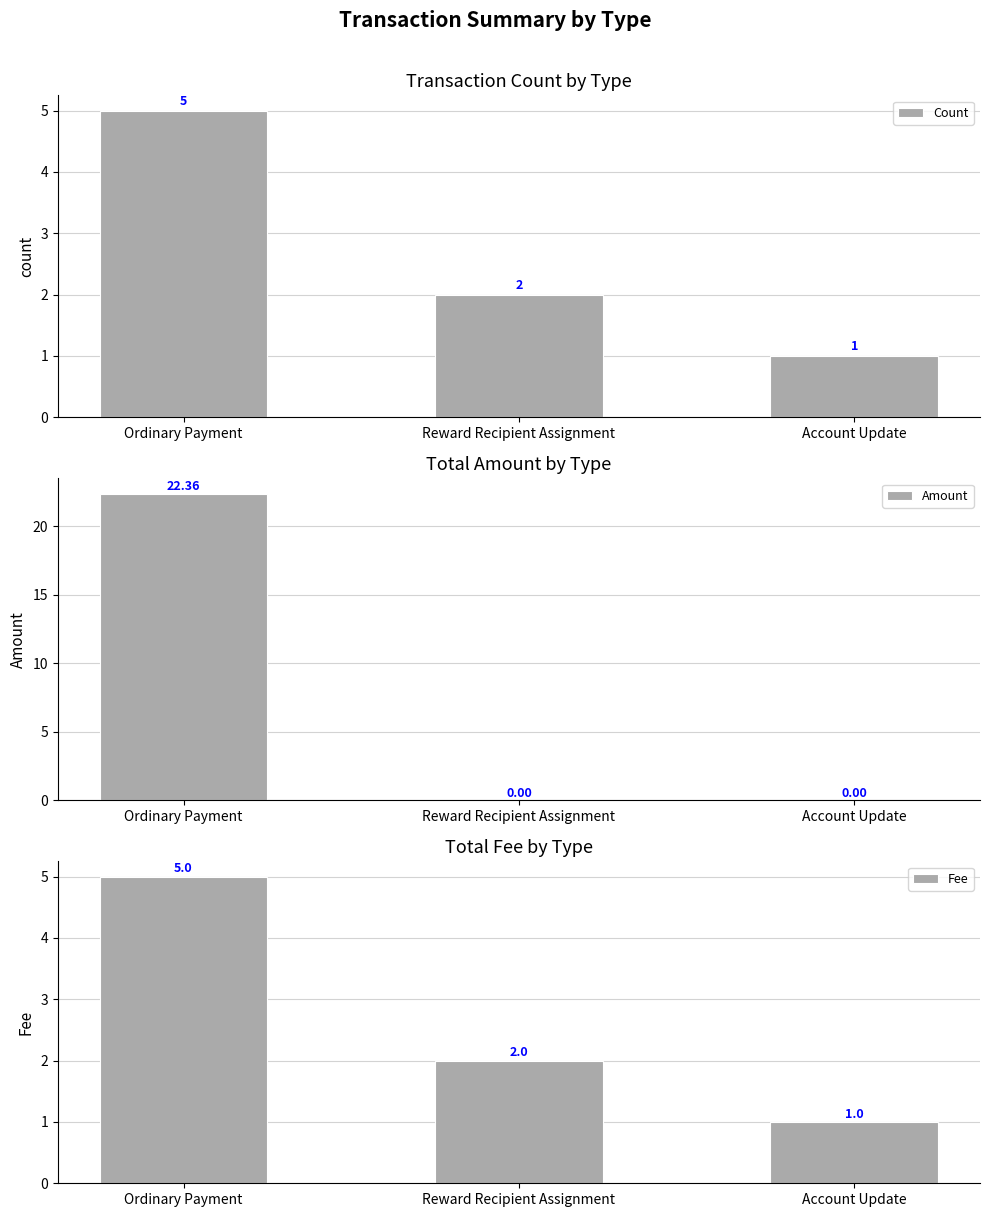

True or false: Count has a value of 1.6 at Ordinary Payment.

False